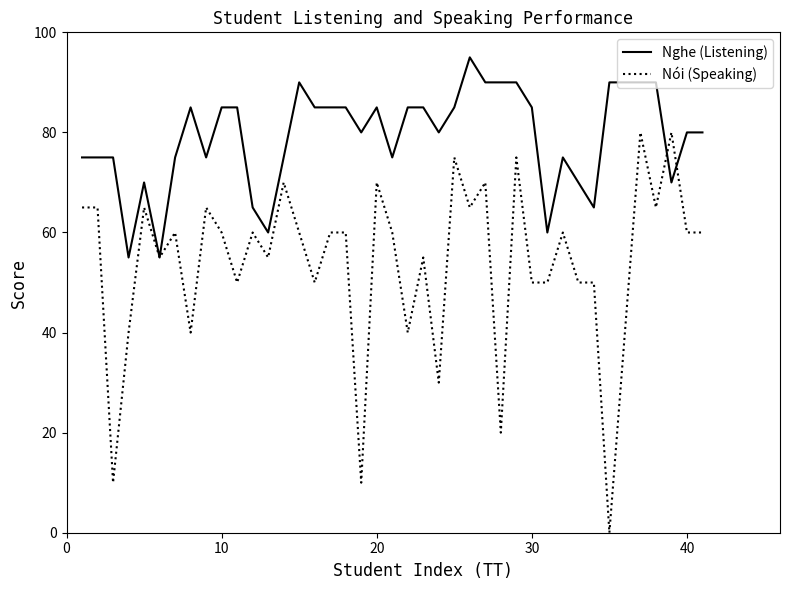

What are all the series names shown in the legend?

Nghe (Listening), Nói (Speaking)